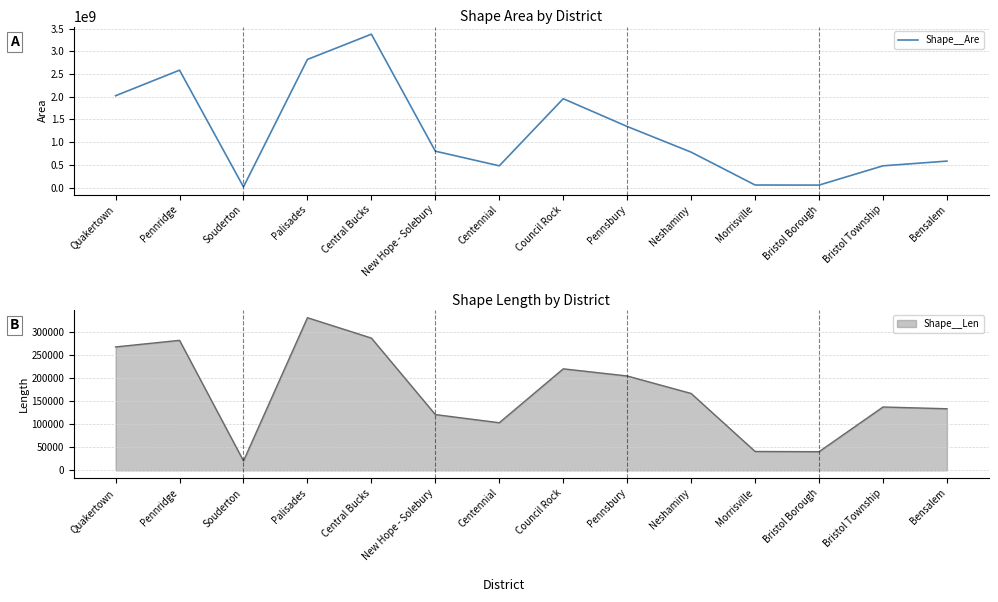

At which label is the value closest to 1695517027?

Council Rock